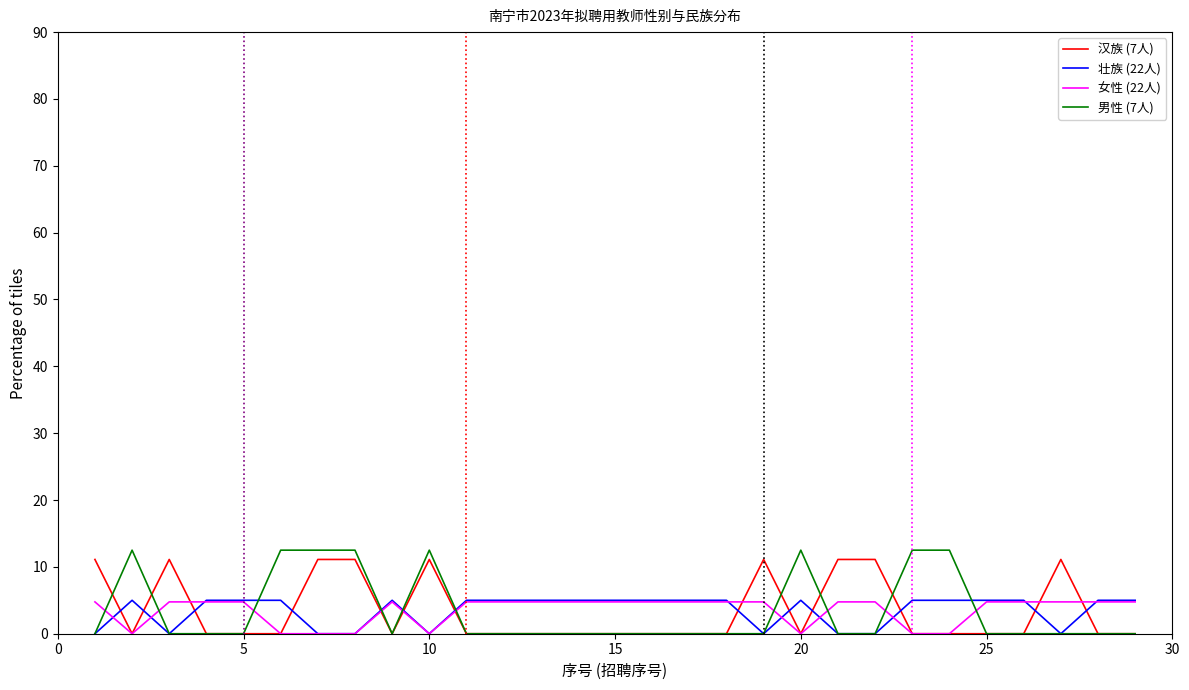

True or false: 汉族 (7人) and 壮族 (22人) intersect in this chart.

True